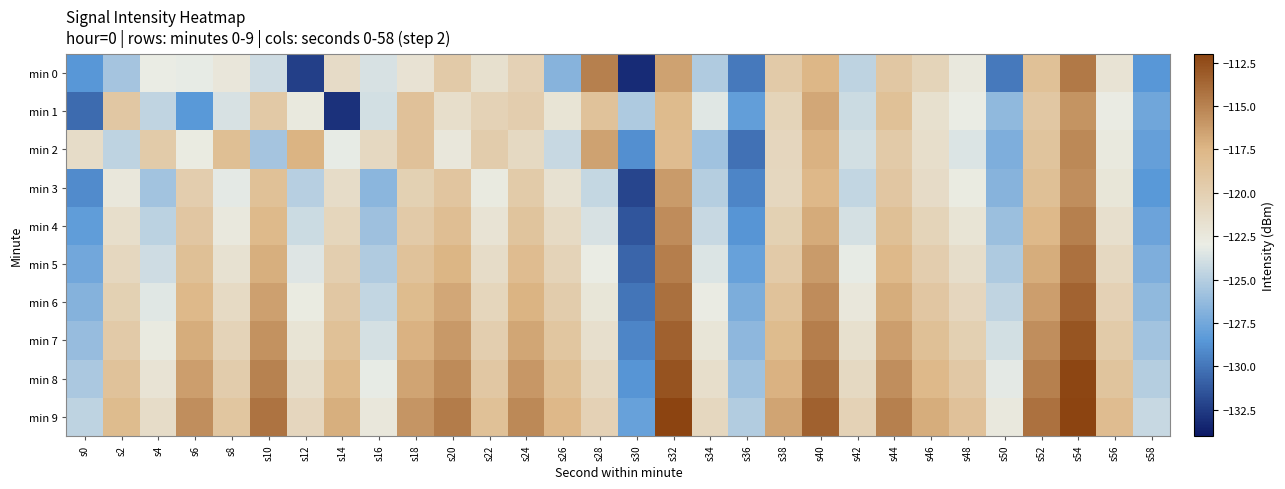

Between s52 and s0, which is larger?

s52